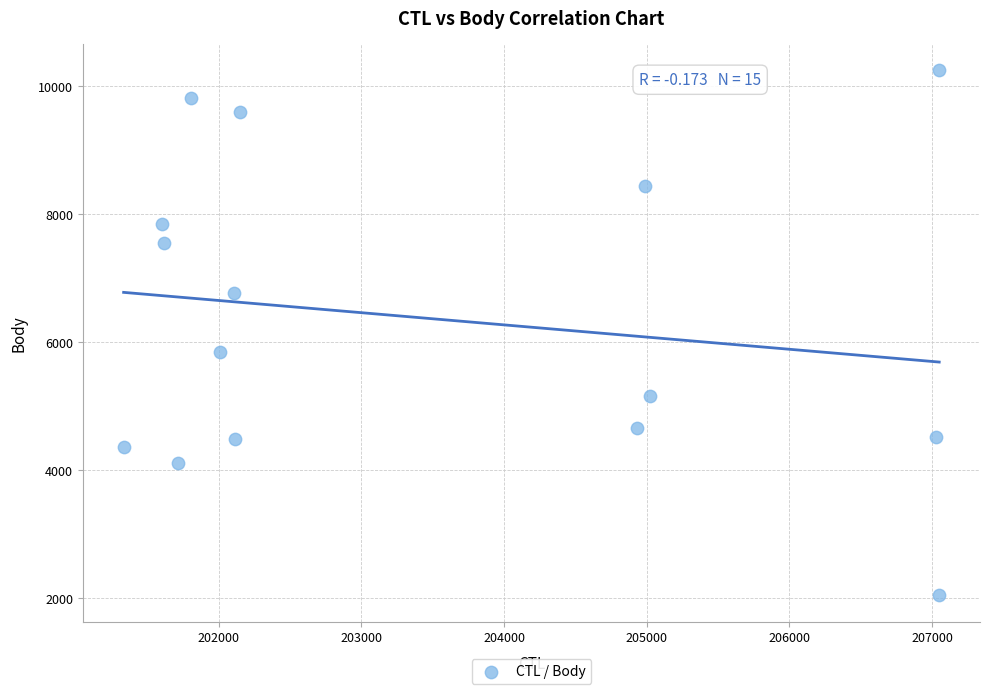

What is the range of X values (max minus min)?

5714